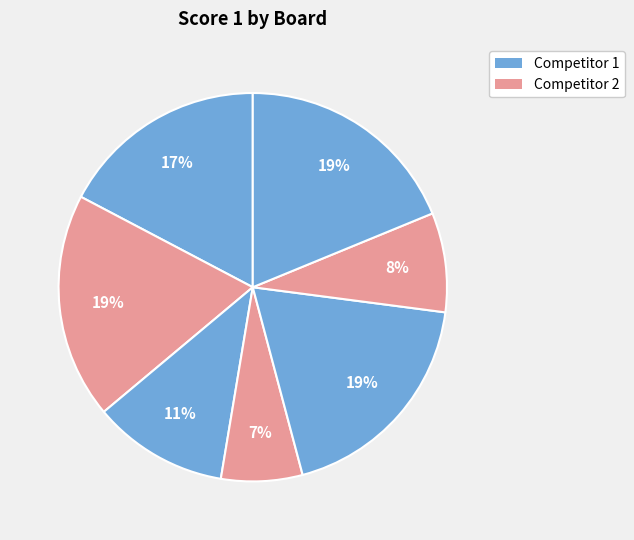

Count the number of slices in the pie.

7